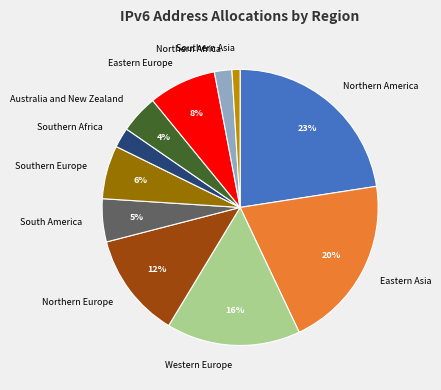

Which slice is the smallest?

Southern Asia